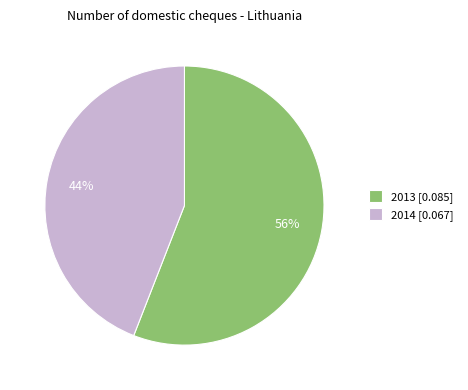

How many slices are in this pie chart?

2